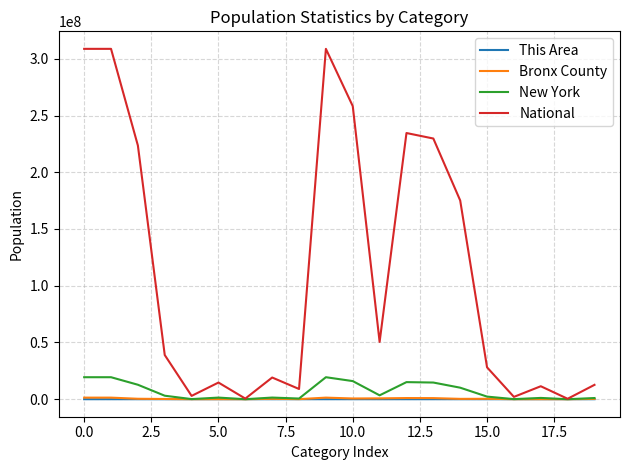

Which series has the largest range (max minus min)?

National